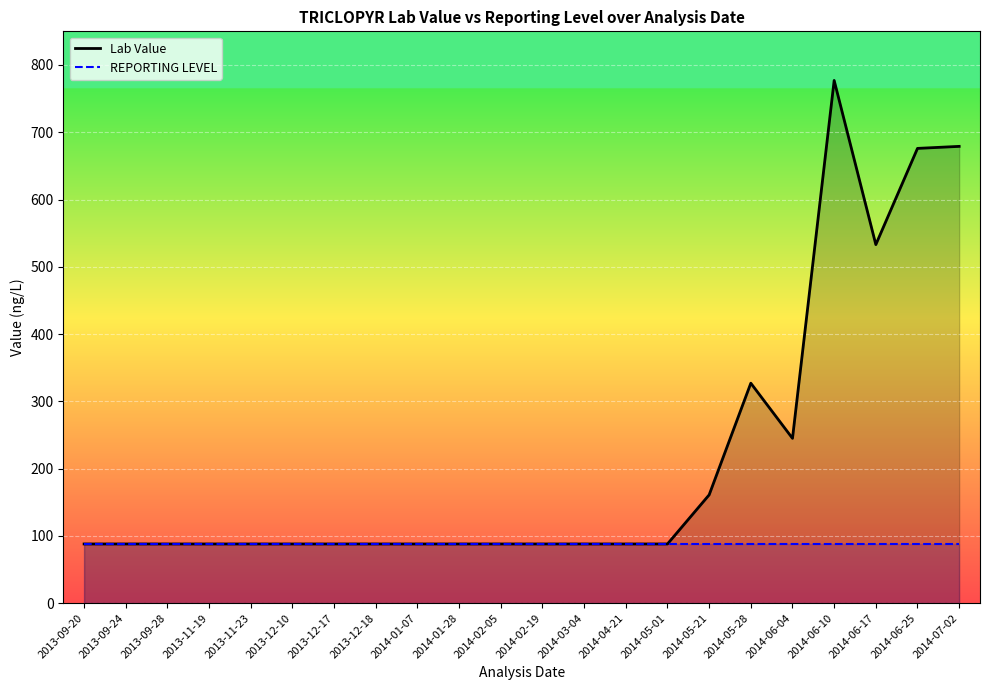

What is the difference between the maximum and second lowest values in the Lab Value series?

689